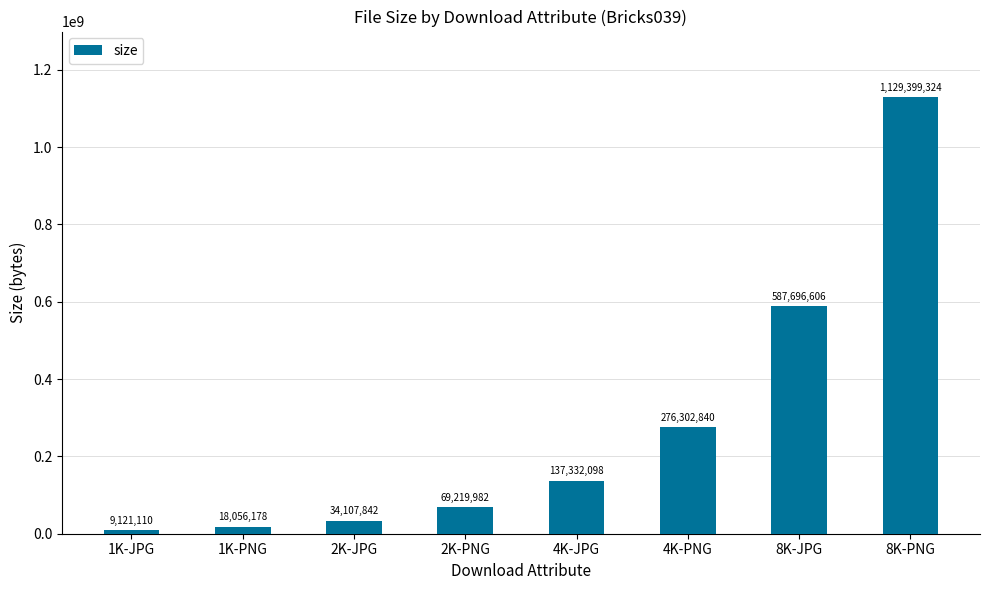

Approximately how many times larger is the value at 4K-JPG compared to 2K-JPG?

4.0